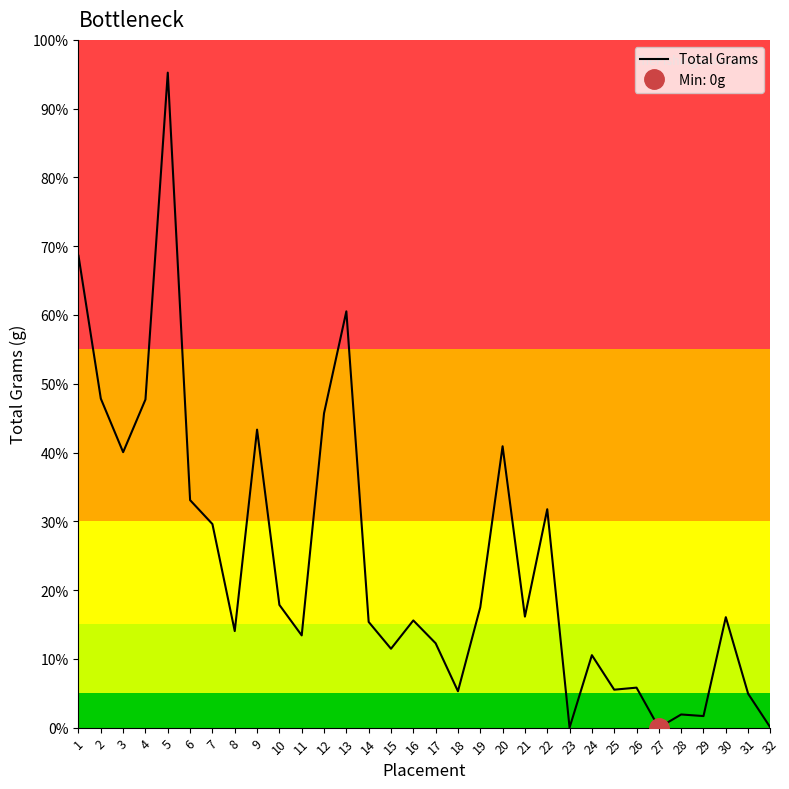

Between 12 and 18, which is larger?

12